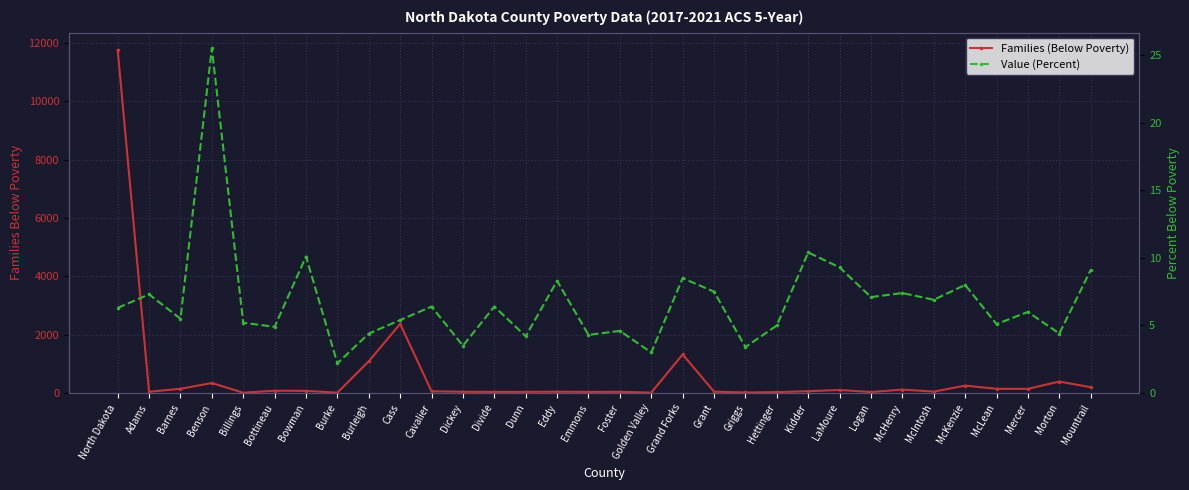

Reading right to left, extract all data points from this chart.

Families (Below Poverty): Mountrail=199.0	Morton=394.0	Mercer=143.0	McLean=144.0	McKenzie=254.0	McIntosh=49.0	McHenry=117.0	Logan=35.0	LaMoure=104.0	Kidder=63.0	Hettinger=31.0	Griggs=19.0	Grant=47.0	Grand Forks=1322.0	Golden Valley=15.0	Foster=41.0	Emmons=38.0	Eddy=46.0	Dunn=40.0	Divide=38.0	Dickey=44.0	Cavalier=59.0	Cass=2370.0	Burleigh=1088.0	Burke=13.0	Bowman=74.0	Bottineau=79.0	Billings=11.0	Benson=343.0	Barnes=145.0	Adams=44.0	North Dakota=11762.0
Value (Percent): Mountrail=9.1	Morton=4.4	Mercer=6.0	McLean=5.1	McKenzie=8.0	McIntosh=6.9	McHenry=7.4	Logan=7.1	LaMoure=9.3	Kidder=10.4	Hettinger=5.0	Griggs=3.4	Grant=7.5	Grand Forks=8.5	Golden Valley=3.0	Foster=4.6	Emmons=4.3	Eddy=8.3	Dunn=4.2	Divide=6.4	Dickey=3.5	Cavalier=6.4	Cass=5.4	Burleigh=4.4	Burke=2.2	Bowman=10.1	Bottineau=4.9	Billings=5.2	Benson=25.5	Barnes=5.5	Adams=7.3	North Dakota=6.3